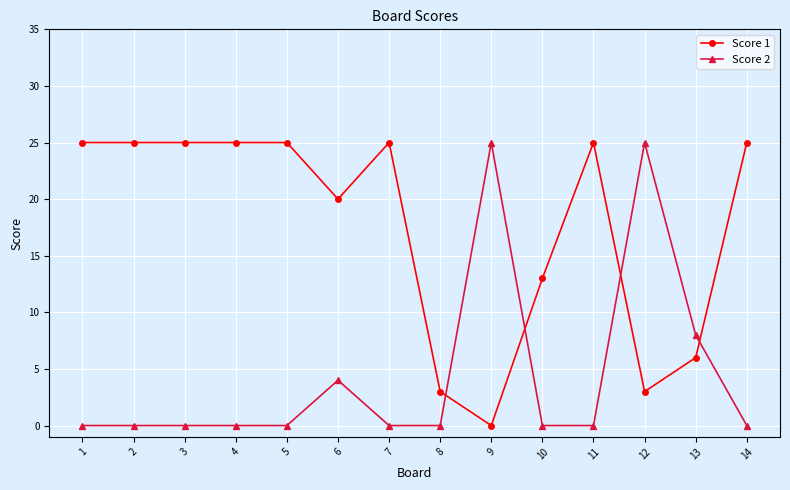

Which series changed the most between 6 and 12?

Score 2